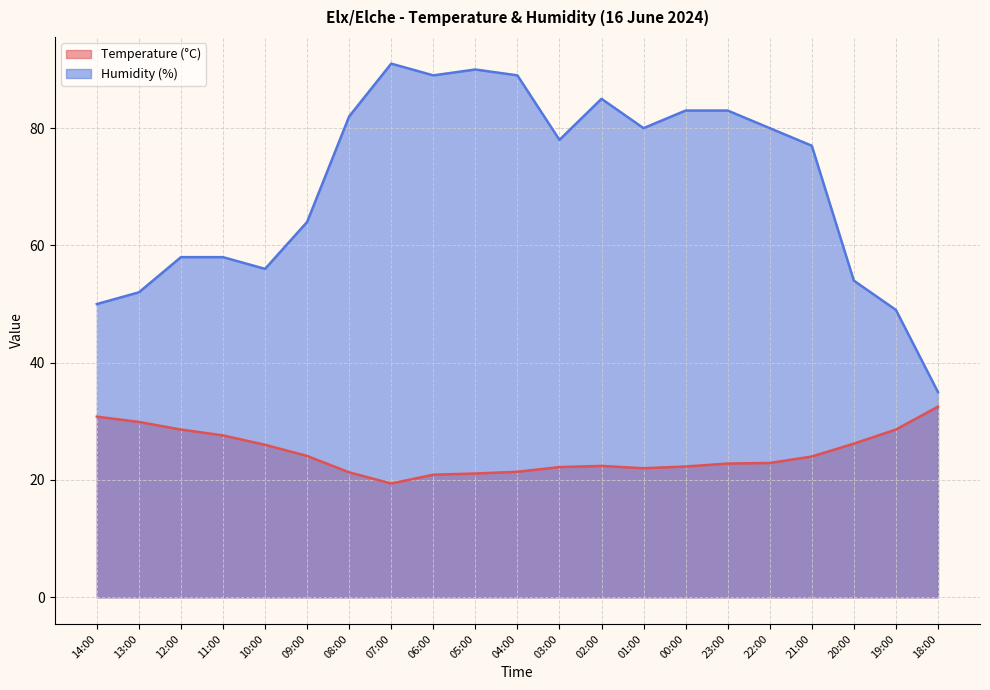

What is the minimum value shown in the chart?

19.4